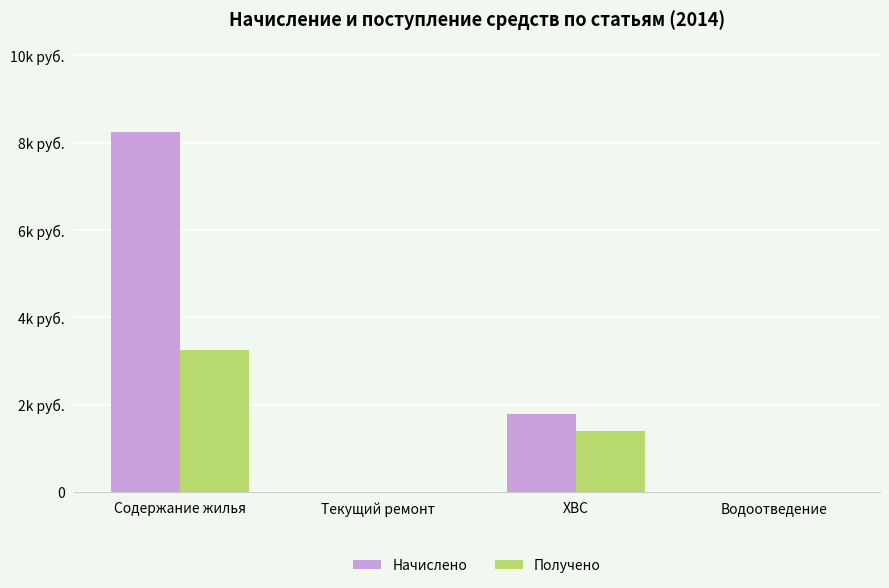

Is the value of Получено at Текущий ремонт greater than the value of Начислено at Текущий ремонт?

No